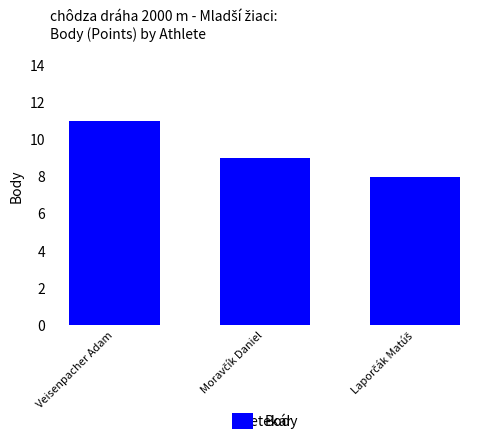

How many data points are less than 9?

1